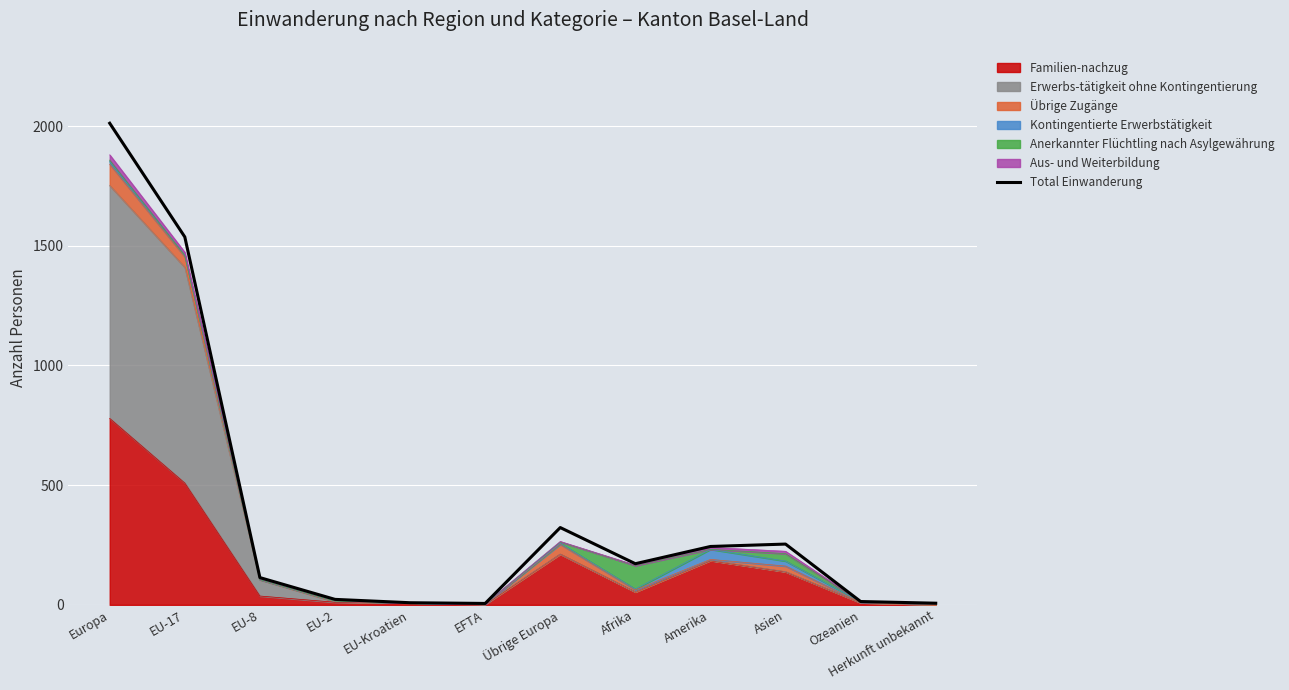

What is the sum of the values at EFTA and Herkunft unbekannt?

13